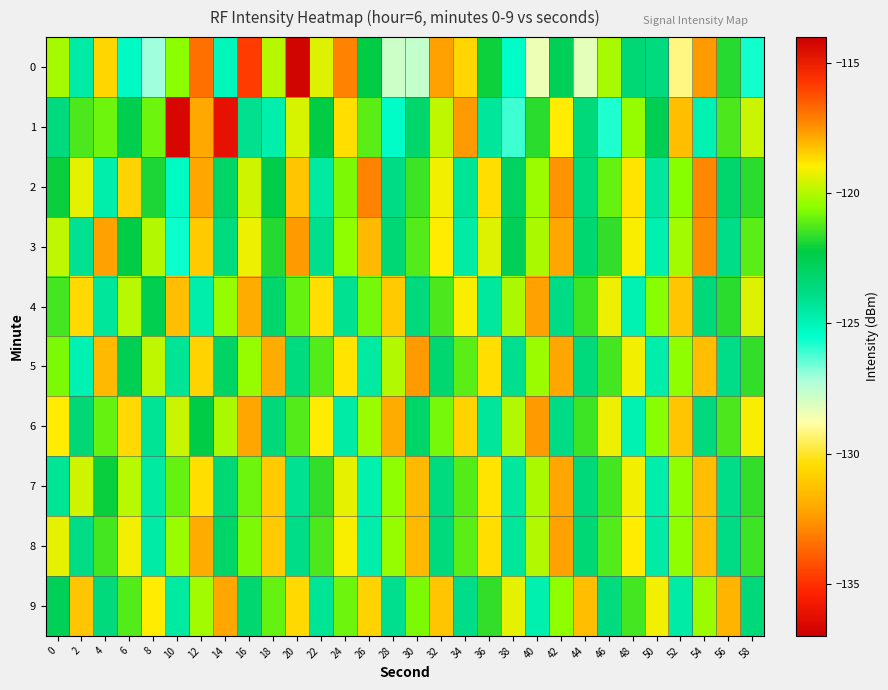

What is the total value across all series at 50?

-1229.8